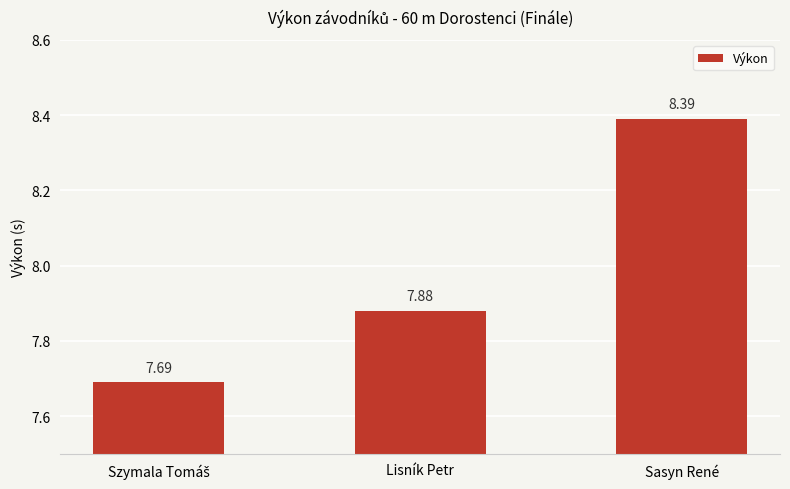

Which label corresponds to the largest value in the chart?

Sasyn René